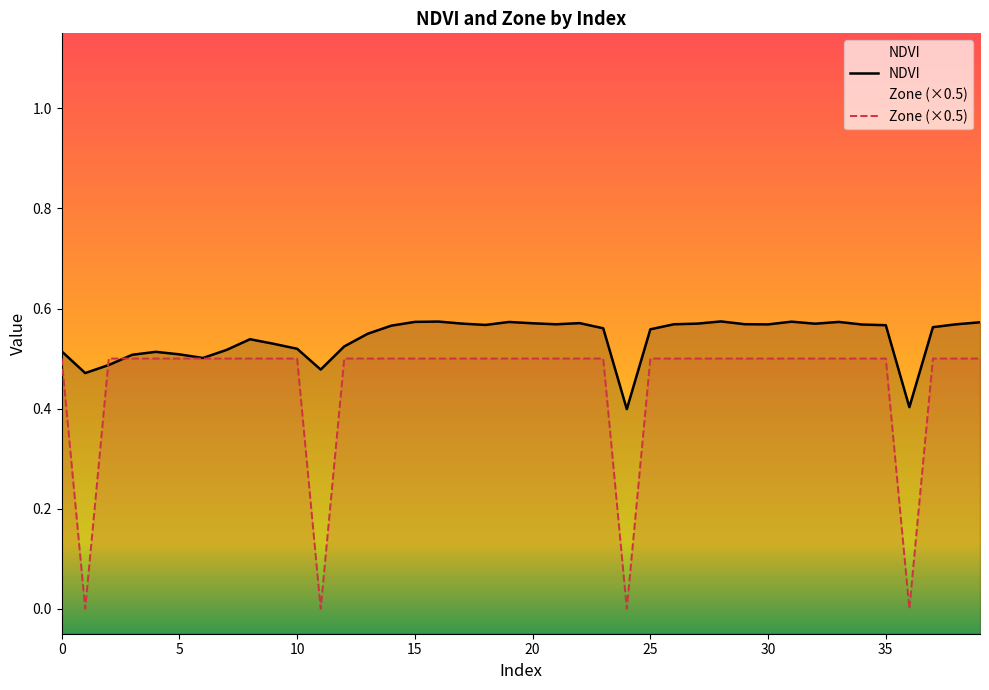

What is the sum of all NDVI values?

21.6